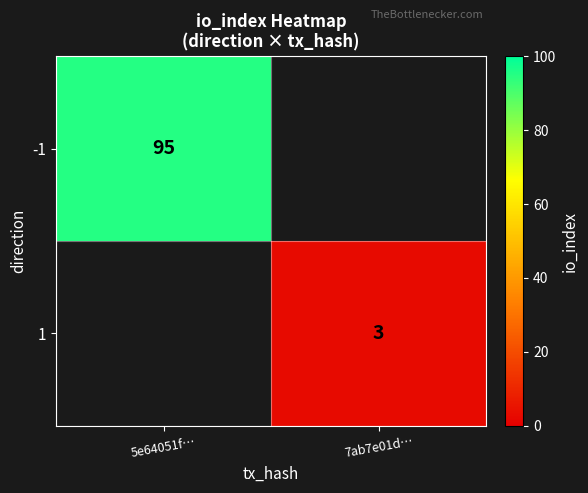

True or false: -1 has a value of 60 at 5e64051f….

False